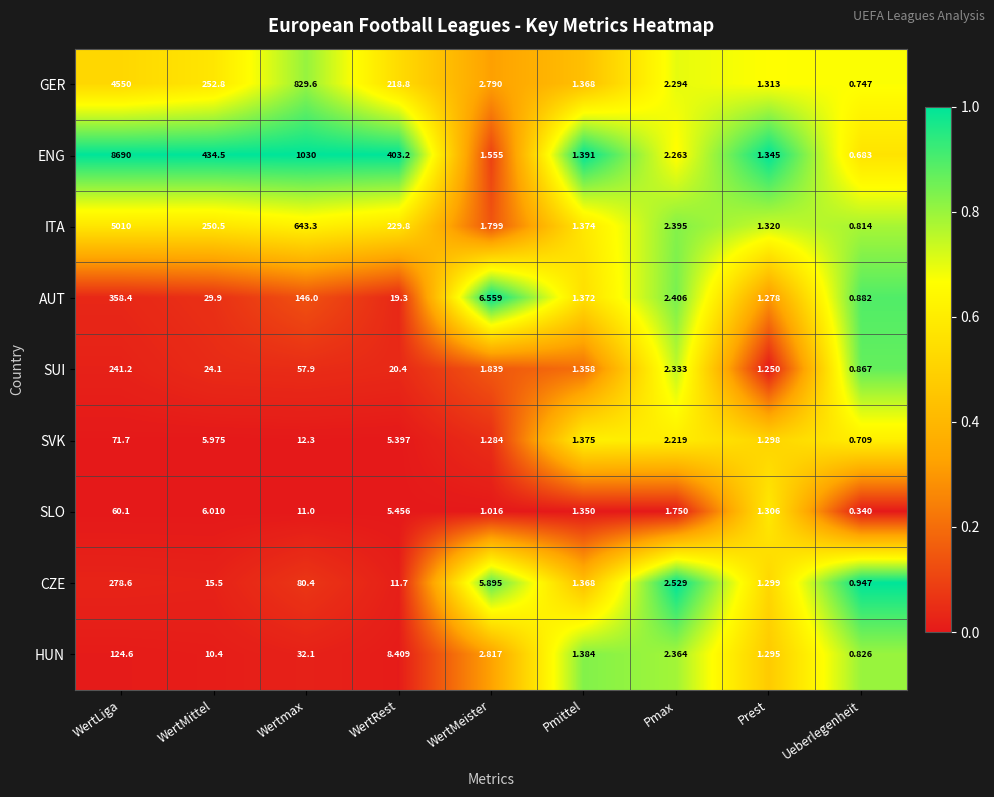

At which label does SUI first exceed 2?

WertLiga